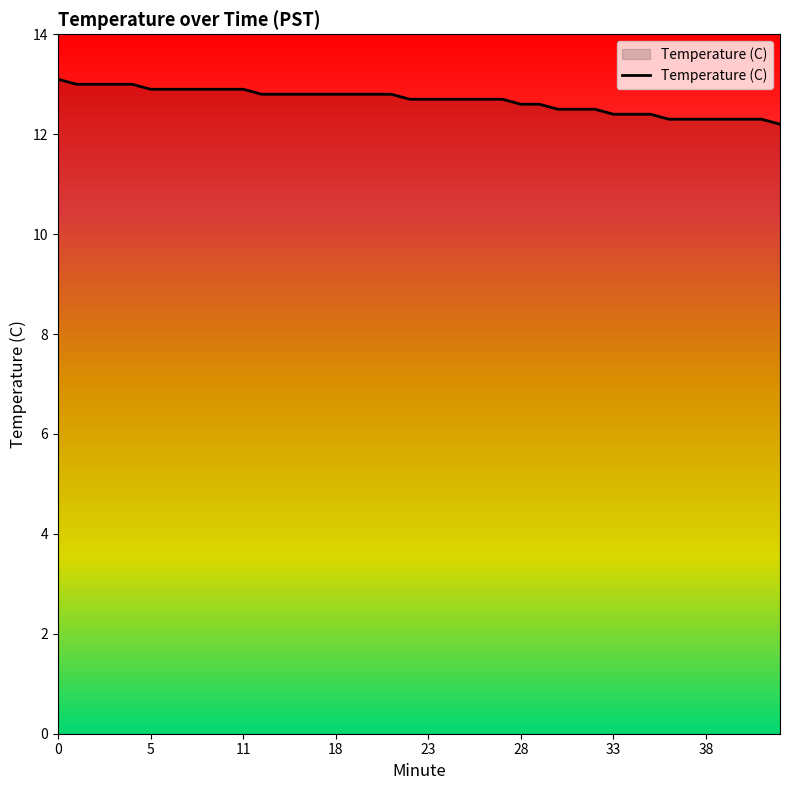

What is the greatest value displayed?

13.1